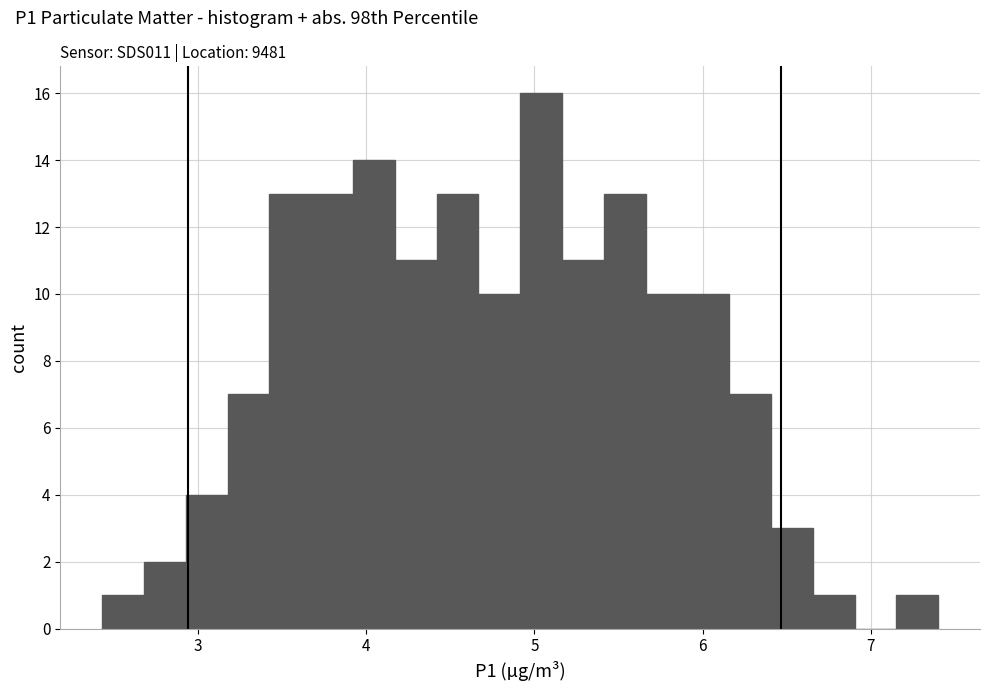

Around what value on the x-axis is the tallest bar? Give the approximate position of its centre, as read against the axis.

5.0